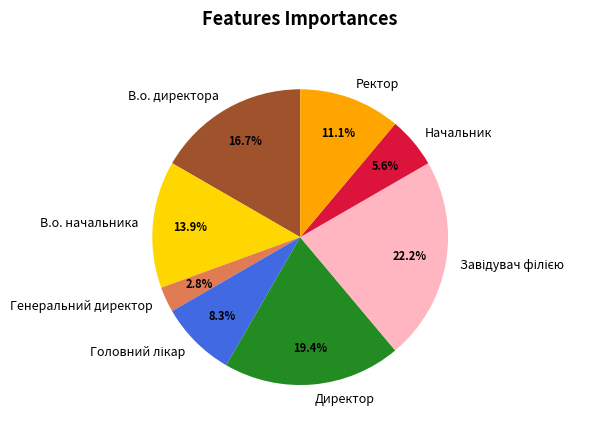

Between Директор and В.о. директора, which is larger?

Директор